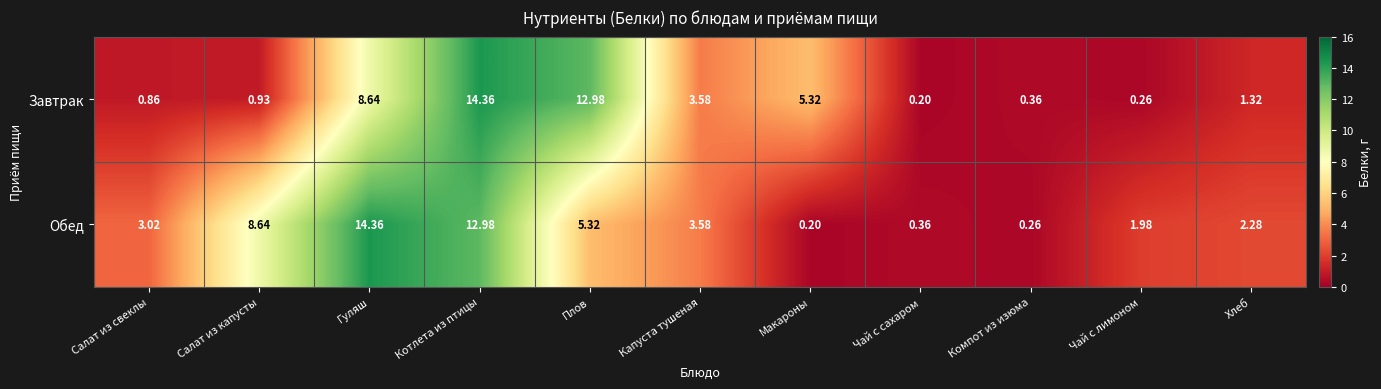

At which label does Обед reach its peak?

Гуляш